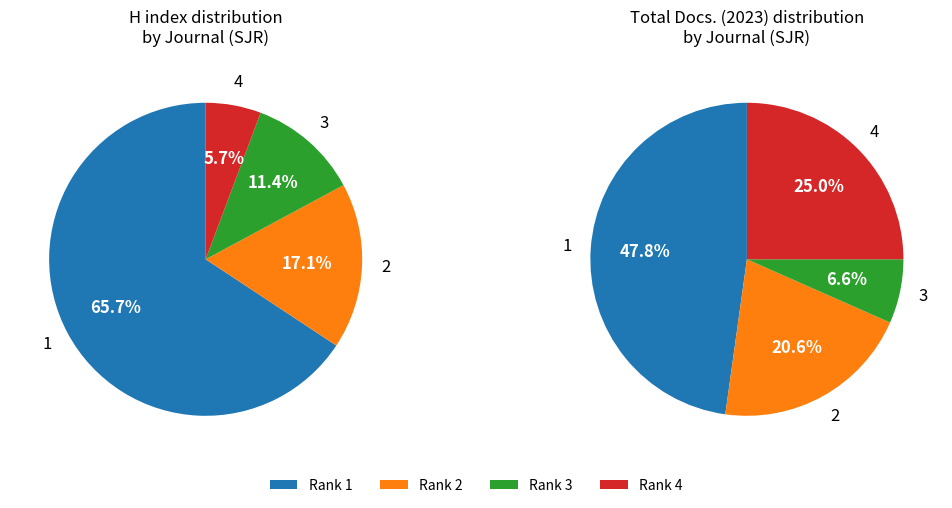

How many slices are in this pie chart?

4